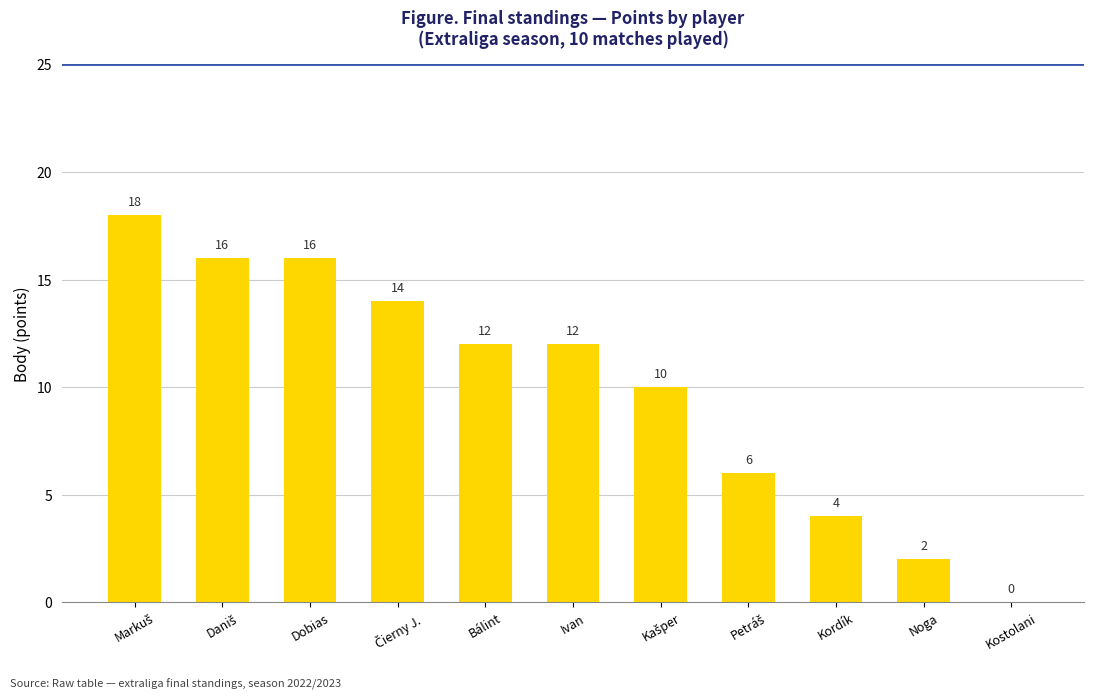

What is the change in value from Ivan to Kostolani?

-12